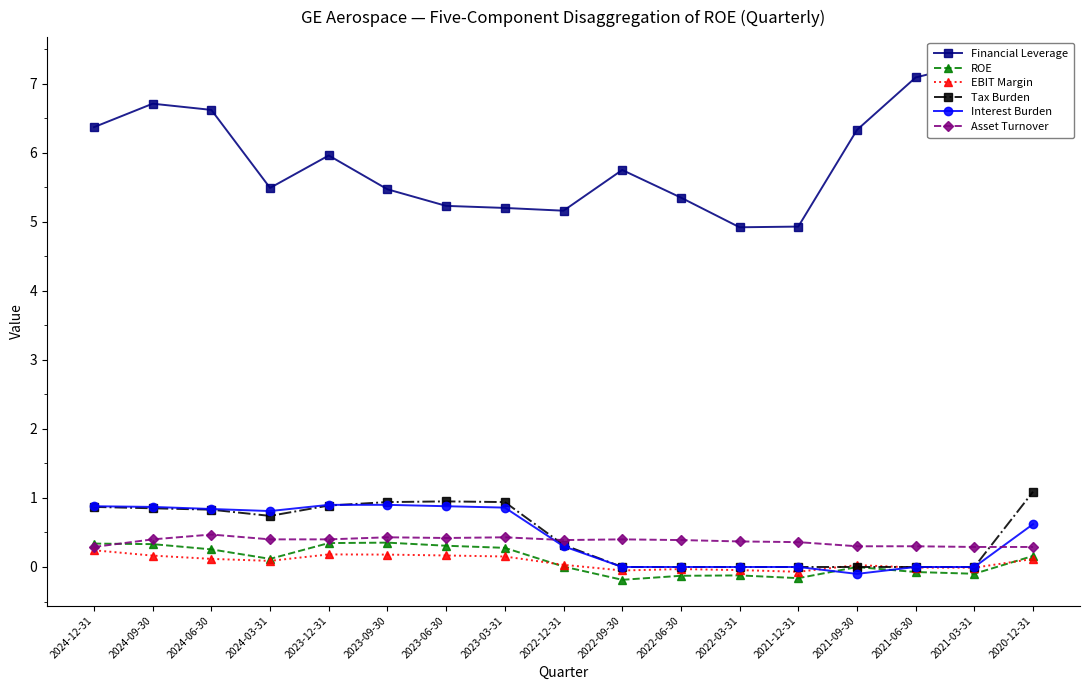

Where is the first local minimum for ROE?

2024-03-31